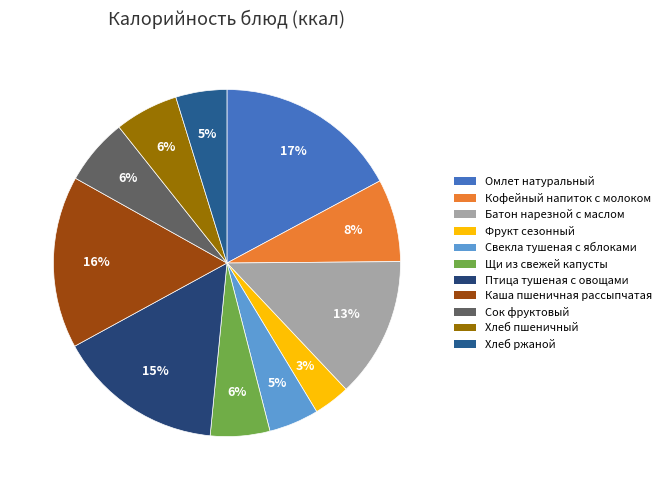

To the nearest percent, what is the average slice percentage?

9%